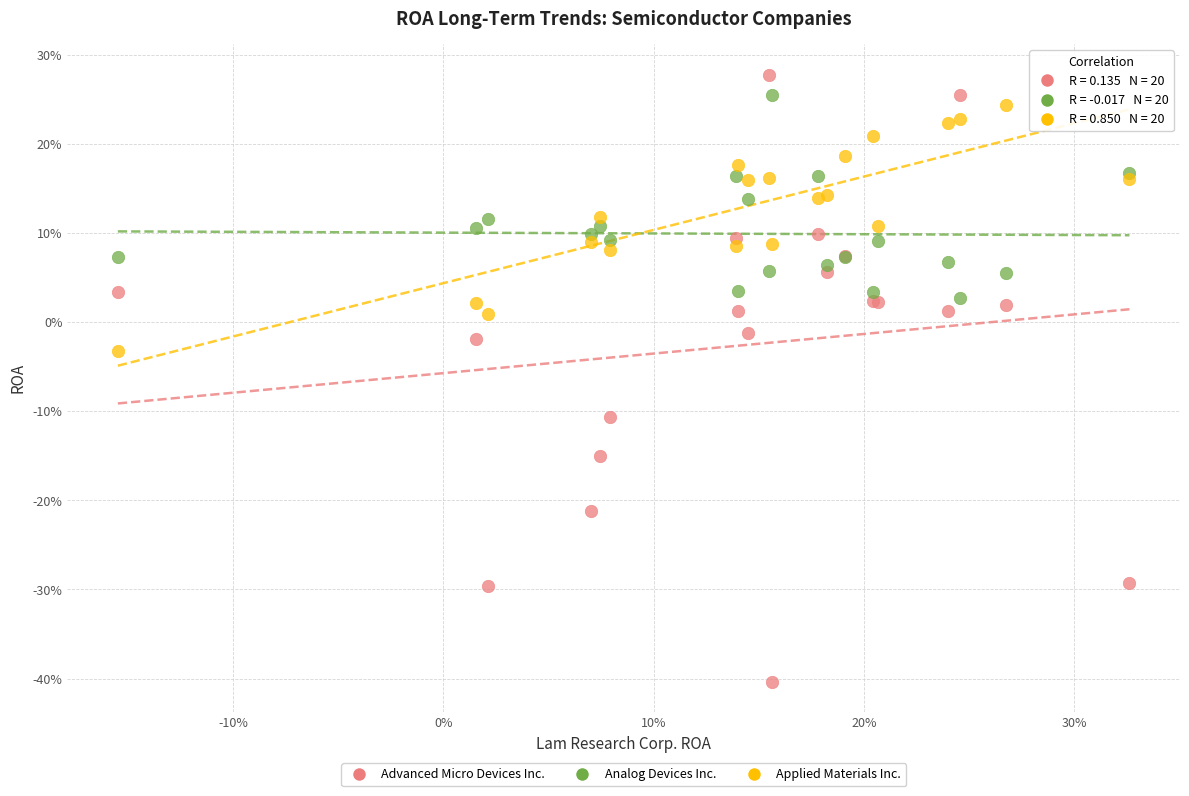

Which series has the largest Y range (max minus min)?

Advanced Micro Devices Inc.